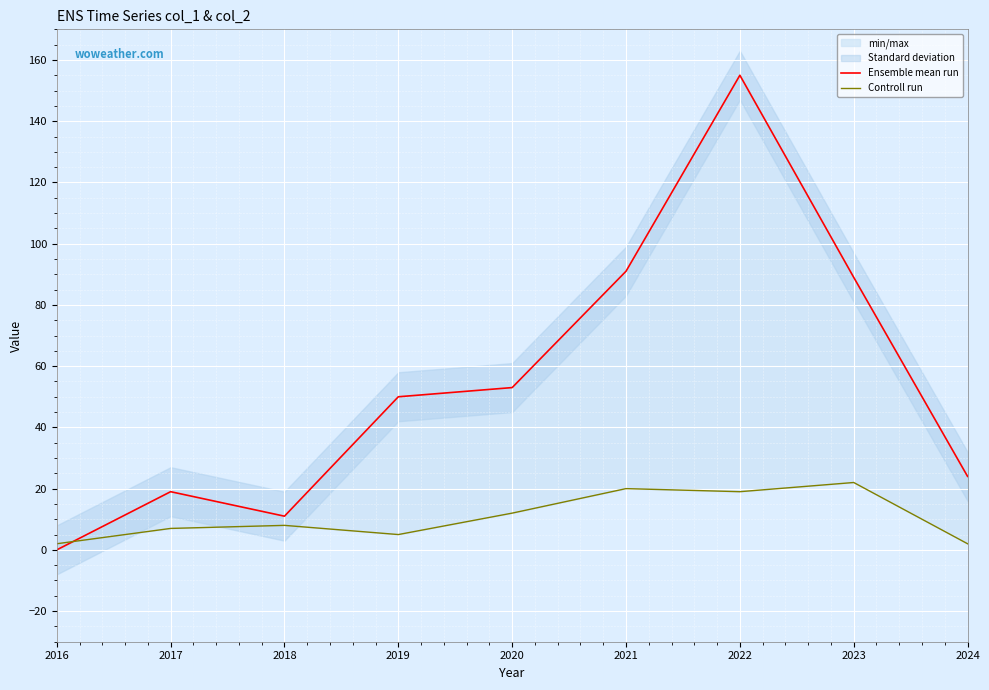

In Controll run, how many points are higher than both neighbors (excluding endpoints)?

3